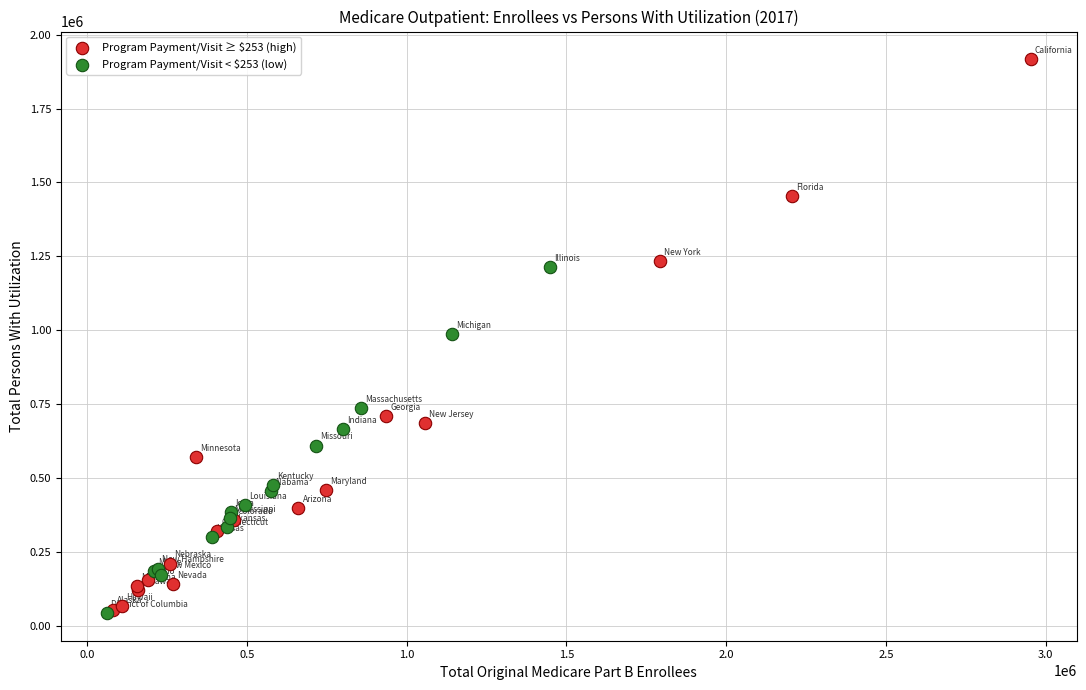

Which series has the widest spread of Y values?

Program Payment/Visit ≥ $253 (high)